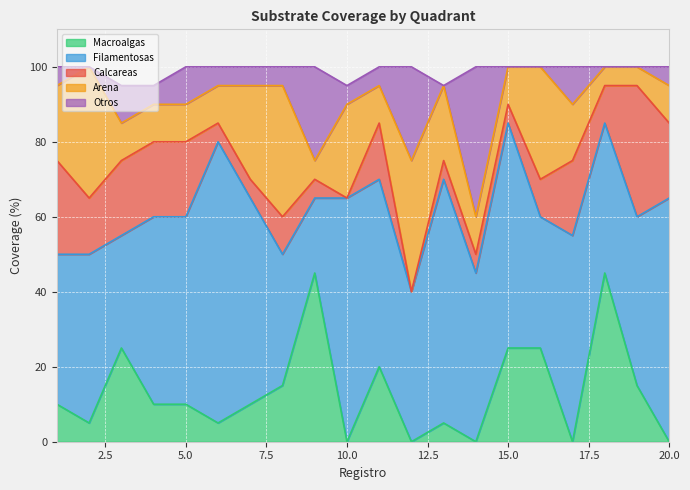

Does the chart display data point markers on the line(s)?

No